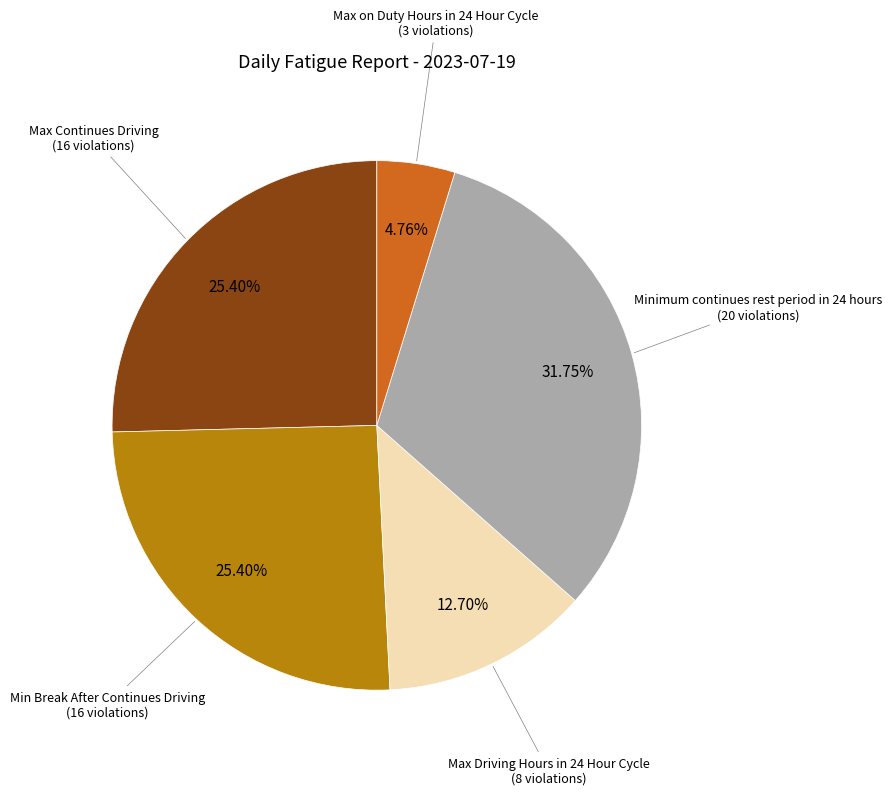

Is there any slice that represents more than half of the pie?

No